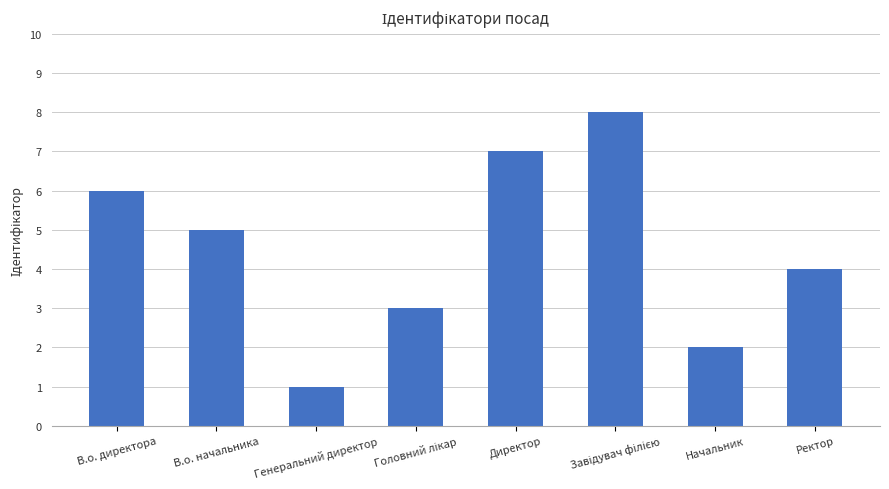

What is the maximum value shown in the chart?

8